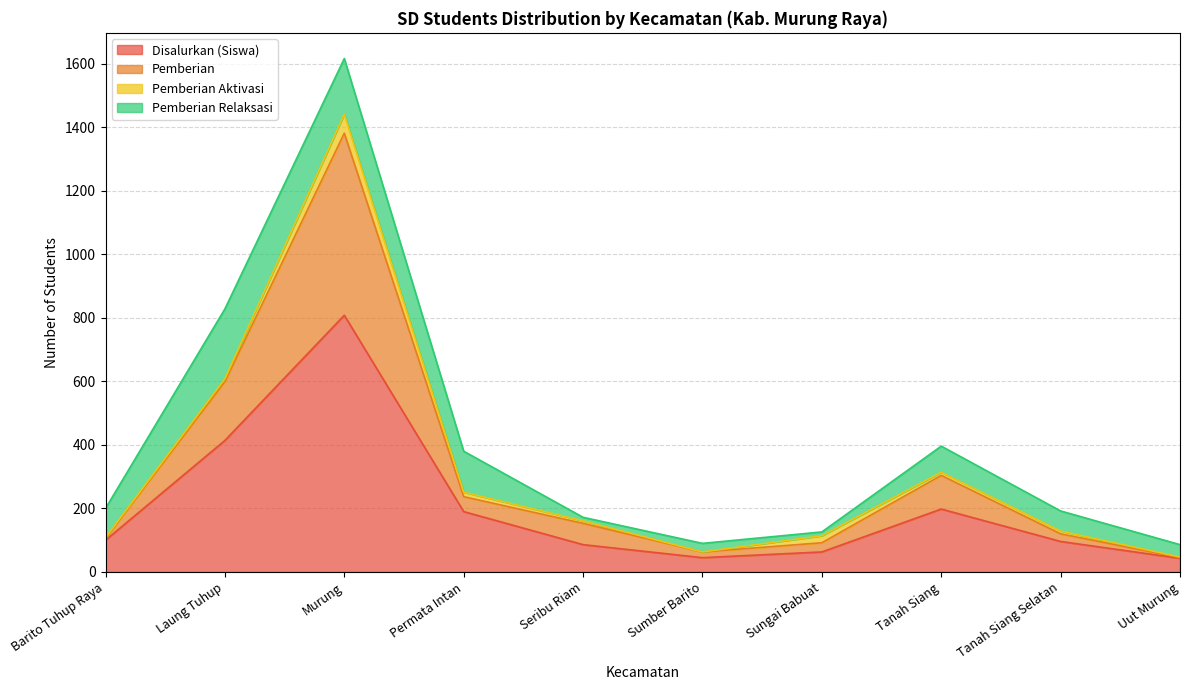

True or false: Disalurkan (Siswa) has a value of 44 at Tanah Siang Selatan.

False